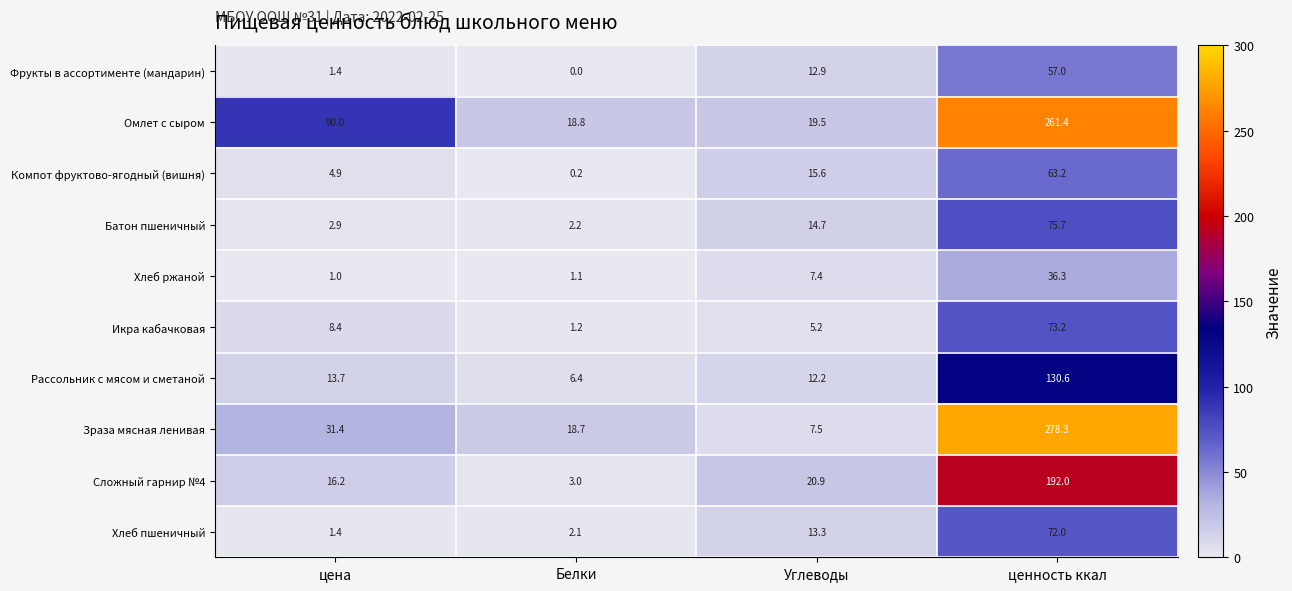

The Зраза мясная ленивая series shows 10.4 at Углеводы. True or false?

False